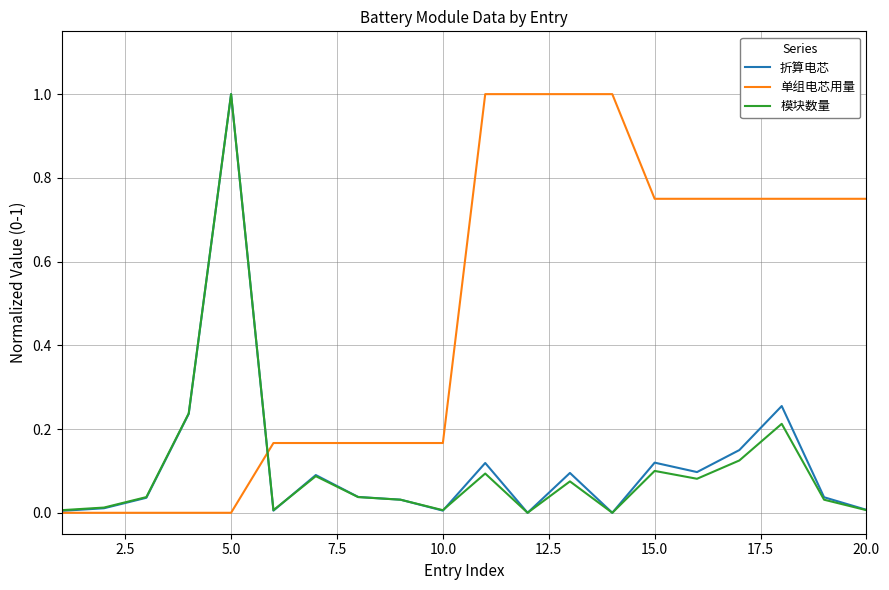

What is the greatest value displayed?

1.0